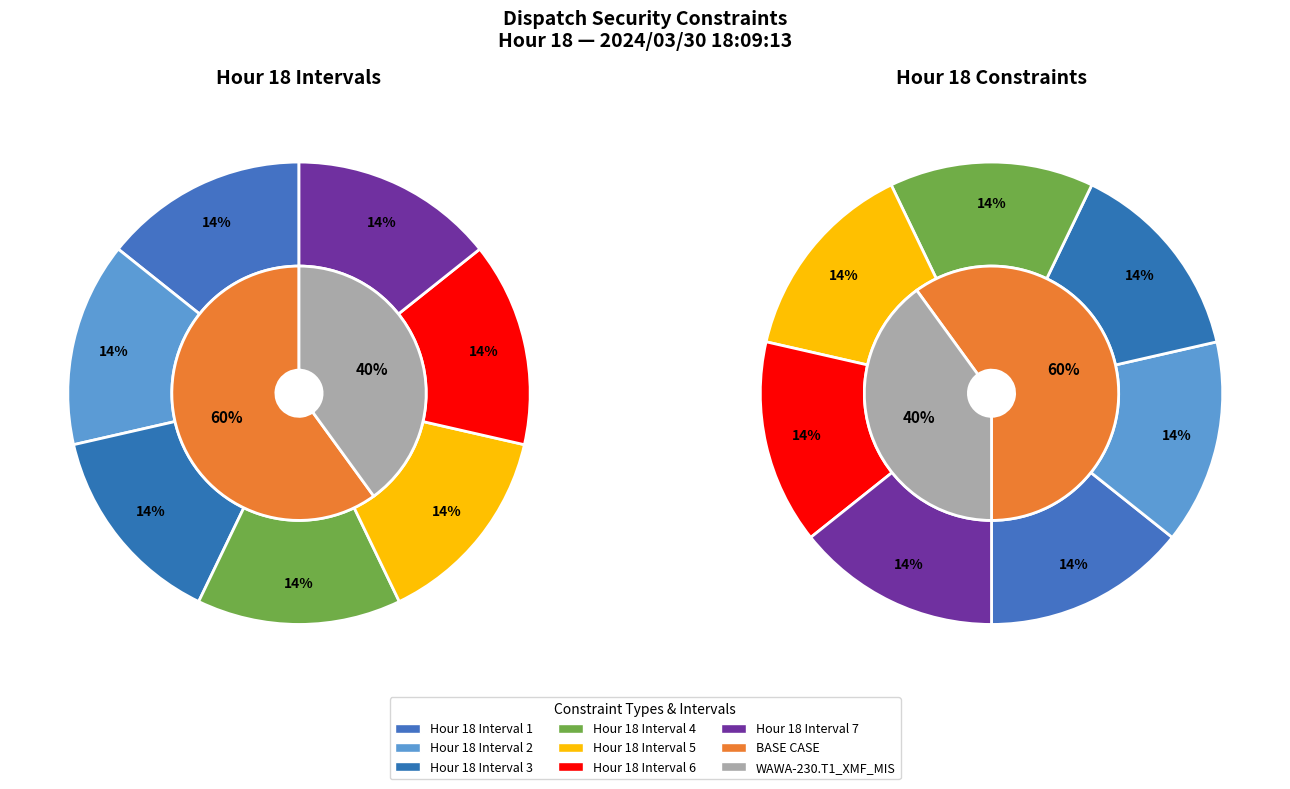

The Interval 3 slice represents 22% of the pie. True or false?

False